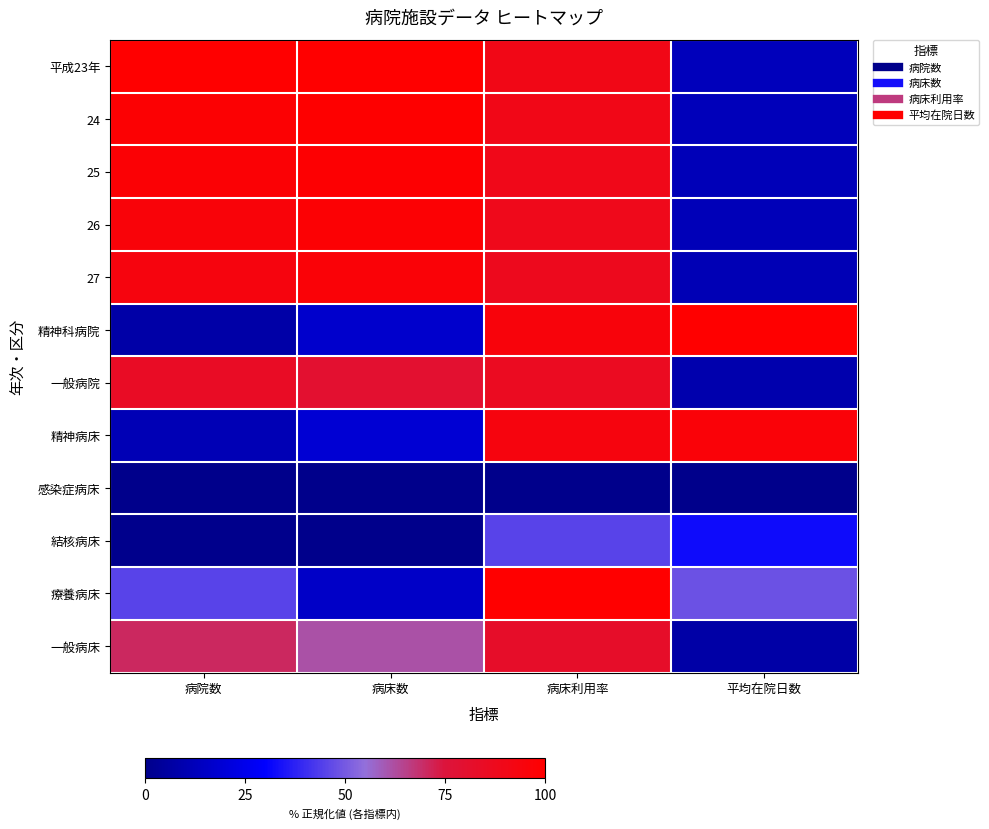

Reading left to right, what are all the values shown in this chart?

平成23年: 病院数=1.0	病床数=1.0	病床利用率=0.9	平均在院日数=0.1
24: 病院数=1.0	病床数=1.0	病床利用率=0.9	平均在院日数=0.1
25: 病院数=1.0	病床数=1.0	病床利用率=0.9	平均在院日数=0.1
26: 病院数=1.0	病床数=1.0	病床利用率=0.9	平均在院日数=0.1
27: 病院数=0.9	病床数=1.0	病床利用率=0.9	平均在院日数=0.1
精神科病院: 病院数=0.1	病床数=0.2	病床利用率=1.0	平均在院日数=1.0
一般病院: 病院数=0.8	病床数=0.8	病床利用率=0.9	平均在院日数=0.1
精神病床: 病院数=0.1	病床数=0.2	病床利用率=0.9	平均在院日数=1.0
感染症病床: 病院数=0.0	病床数=0.0	病床利用率=0.0	平均在院日数=0.0
結核病床: 病院数=0.0	病床数=0.0	病床利用率=0.5	平均在院日数=0.3
療養病床: 病院数=0.5	病床数=0.2	病床利用率=1.0	平均在院日数=0.5
一般病床: 病院数=0.7	病床数=0.6	病床利用率=0.8	平均在院日数=0.1